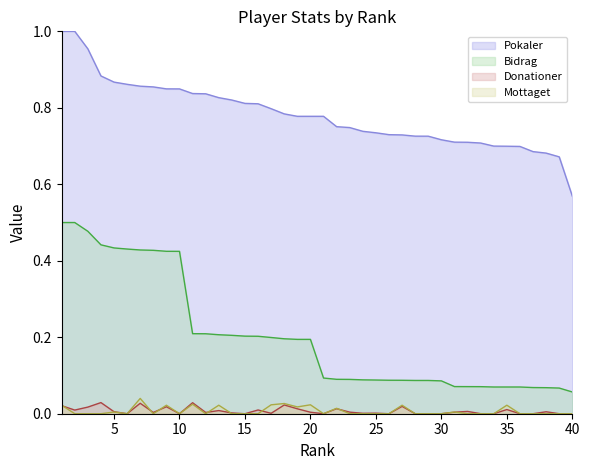

True or false: Pokaler has a value of 0.2 at 8.

False